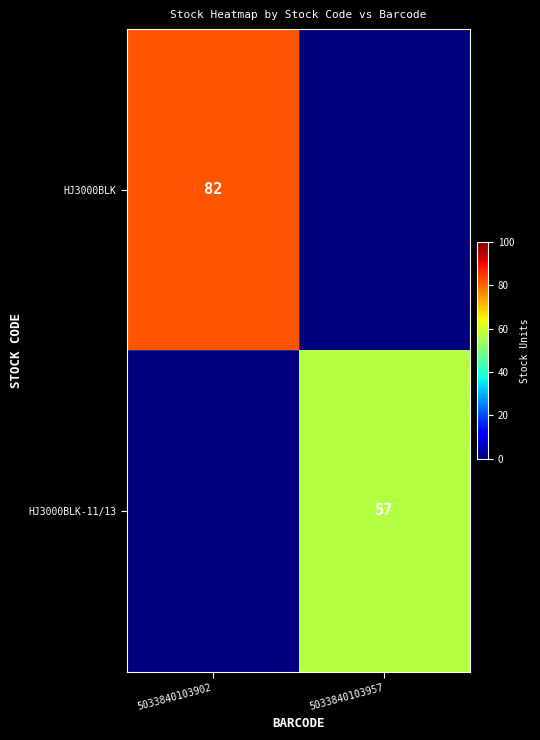

The HJ3000BLK-11/13 series shows 24 at 5033840103957. True or false?

False